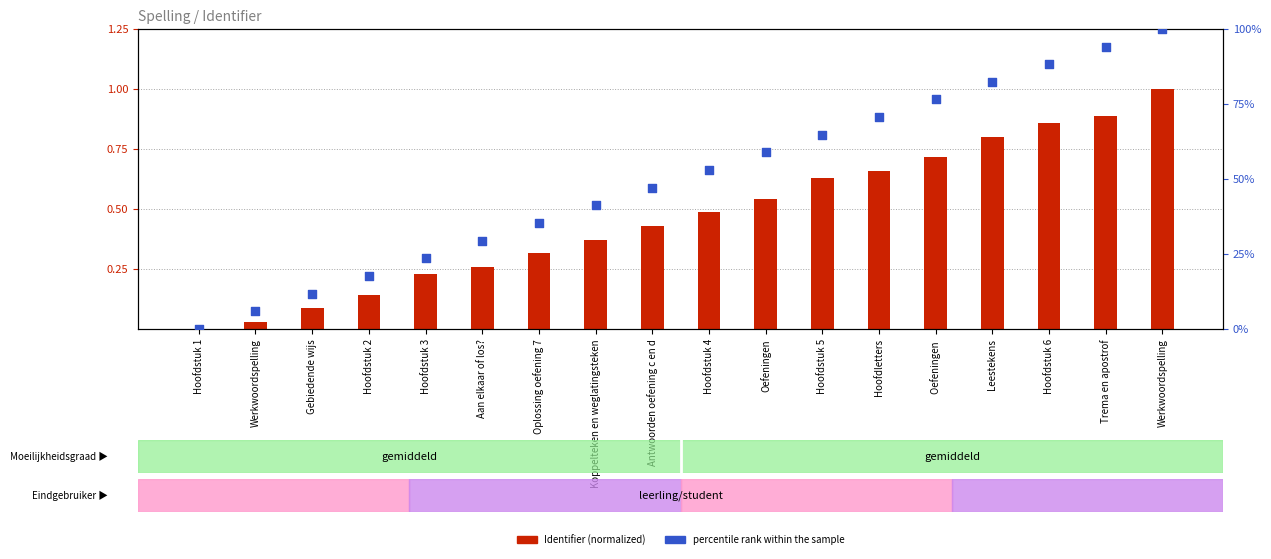

At which category is the sum across all series the highest?

Werkwoordspelling